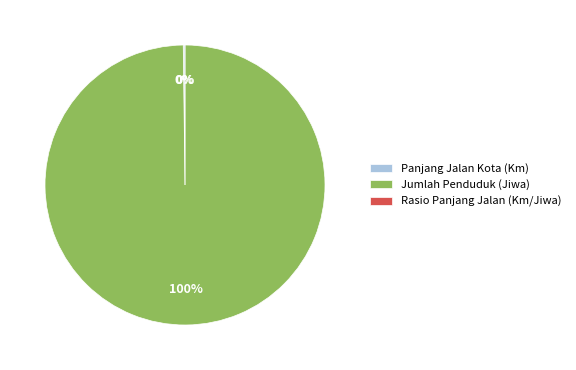

Which slice is the largest?

Jumlah Penduduk (Jiwa)